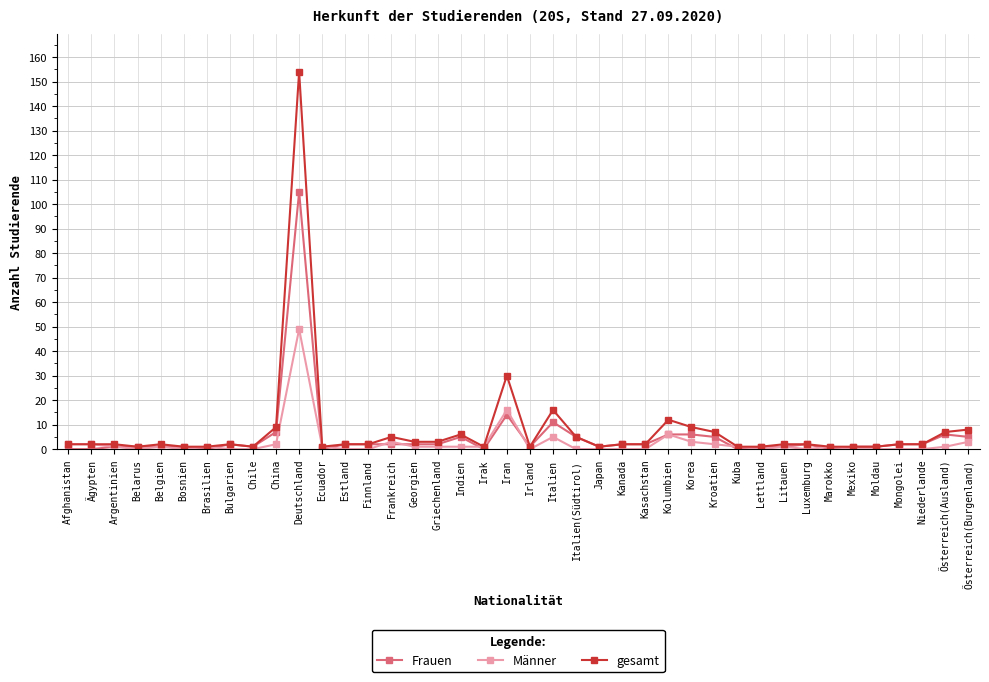

What is the difference between the Männer values at Afghanistan and Italien(Südtirol)?

2